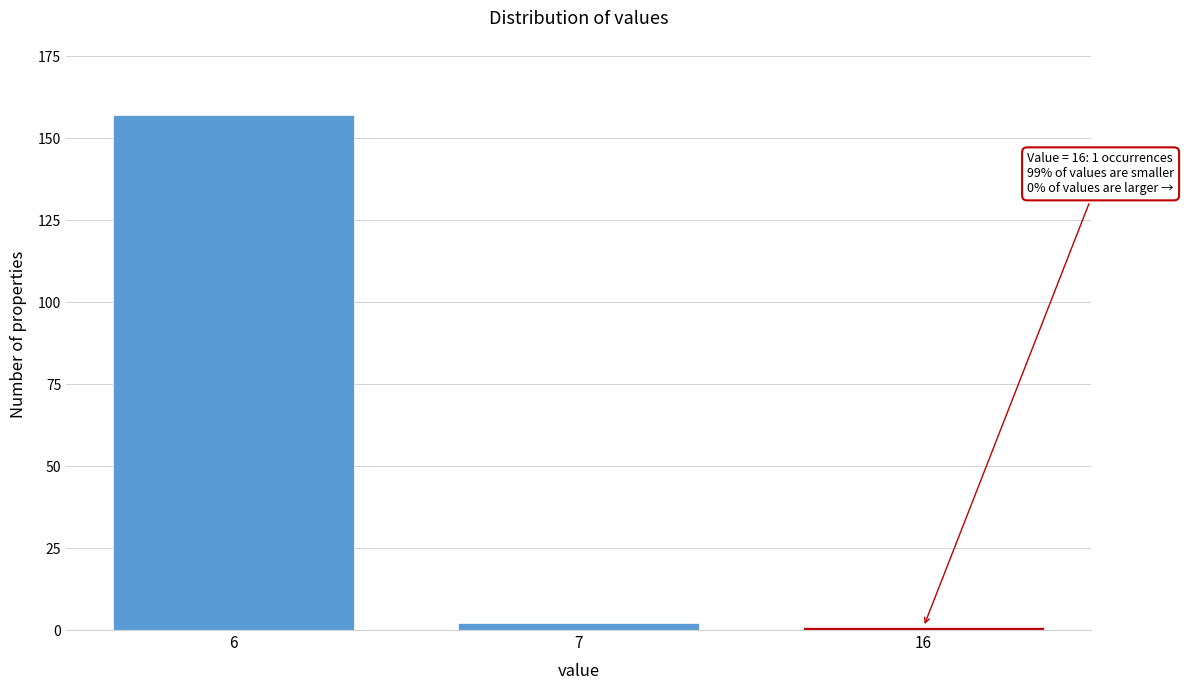

Reading left to right, list all the values displayed in this chart.

6=157	7=2	16=1